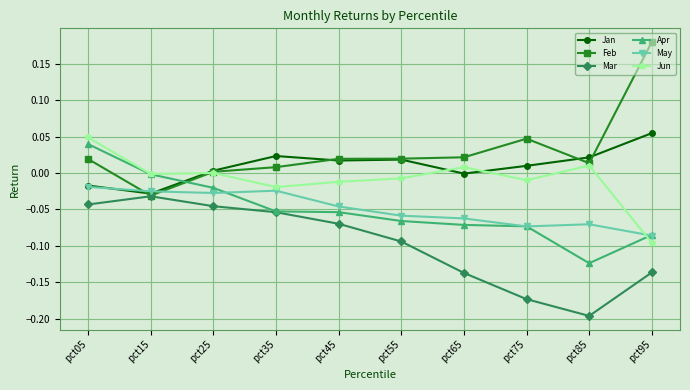

How many data points in Feb are less than 0?

1